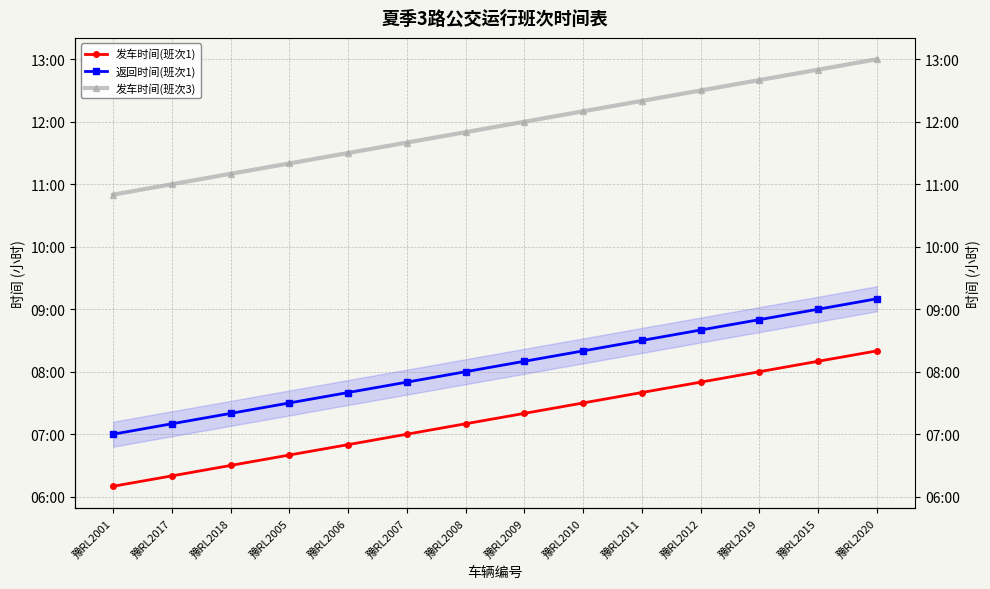

What is the sum of all 发车时间(班次1) values?

101.5